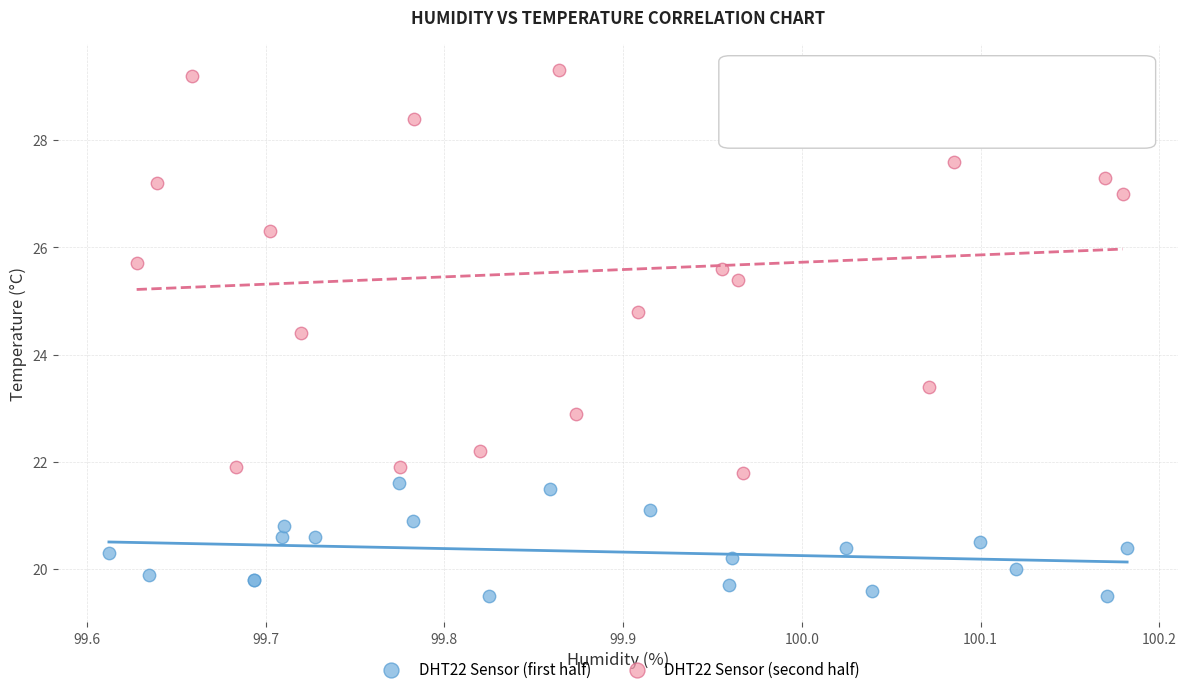

Which series has the widest spread of Y values?

DHT22 Sensor (second half)